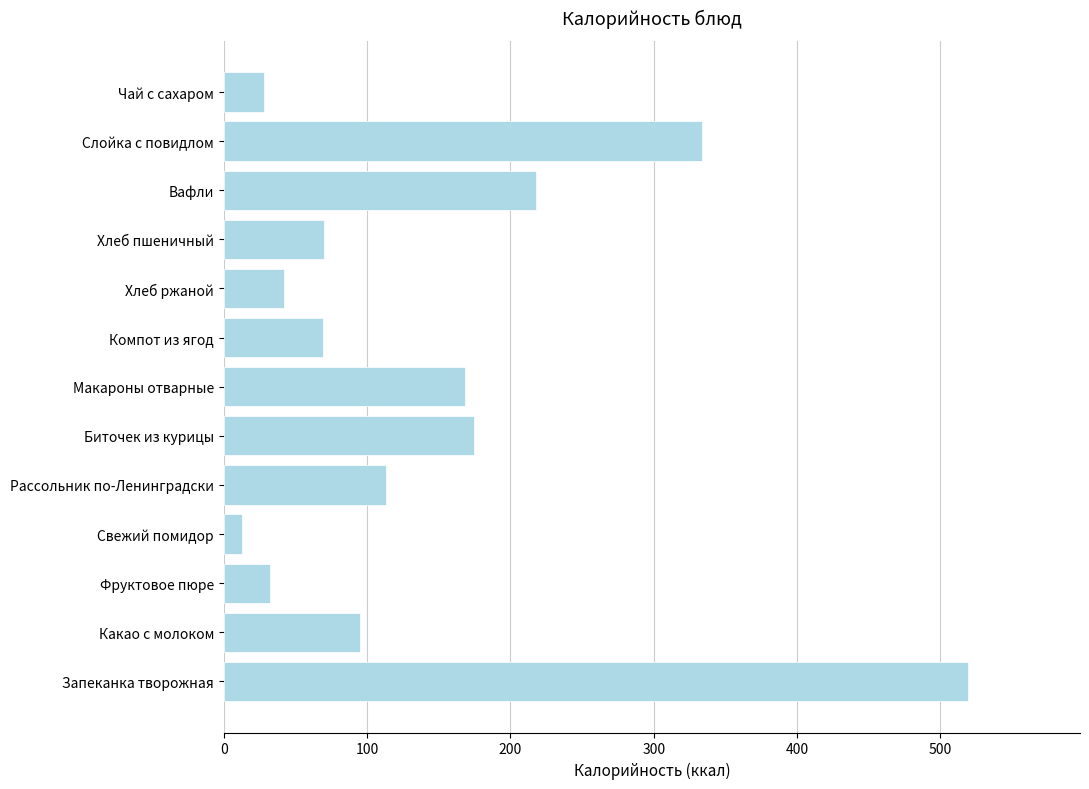

What value does the data have at Рассольник по-Ленинградски?

113.0